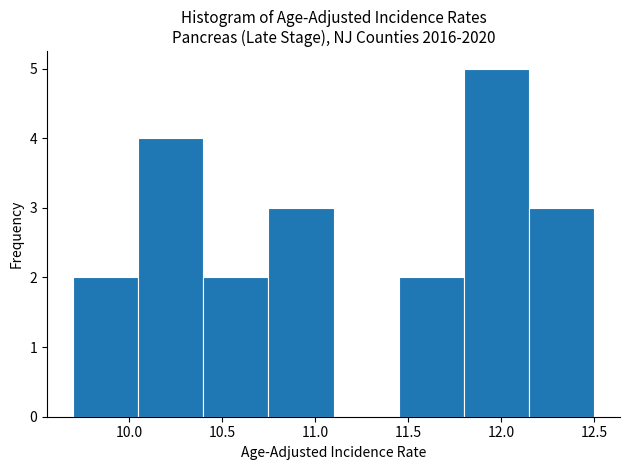

How tall is the bar that spans 10.05 to 10.40 on the x-axis? The values are not printed on the chart, so give them approximately, as read against the axis.

4